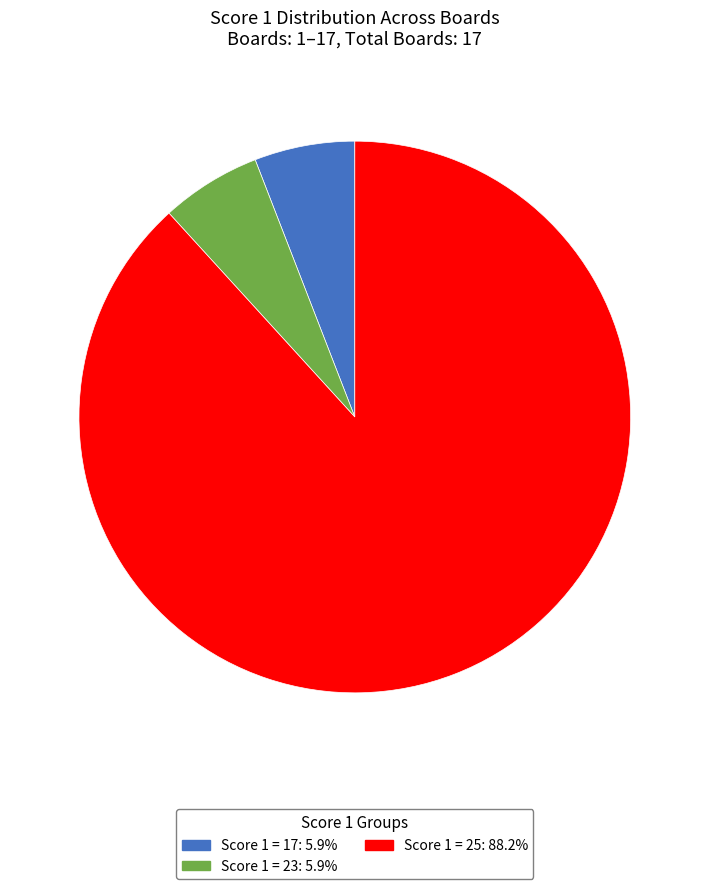

Does any single category account for the majority?

Yes